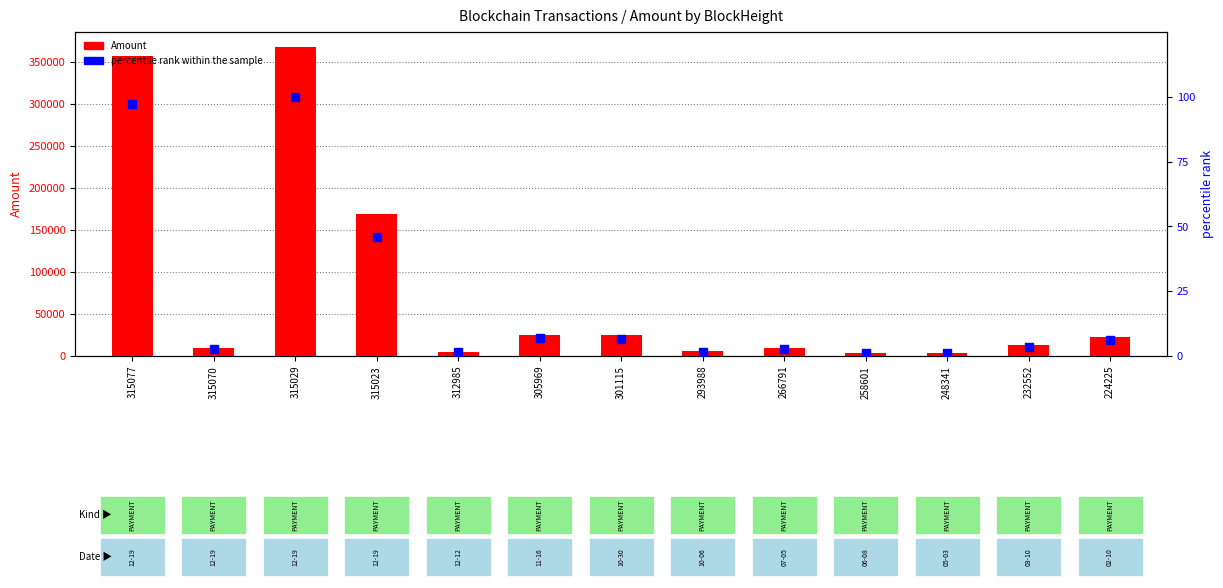

At how many categories does at least one series exceed 187685?

2